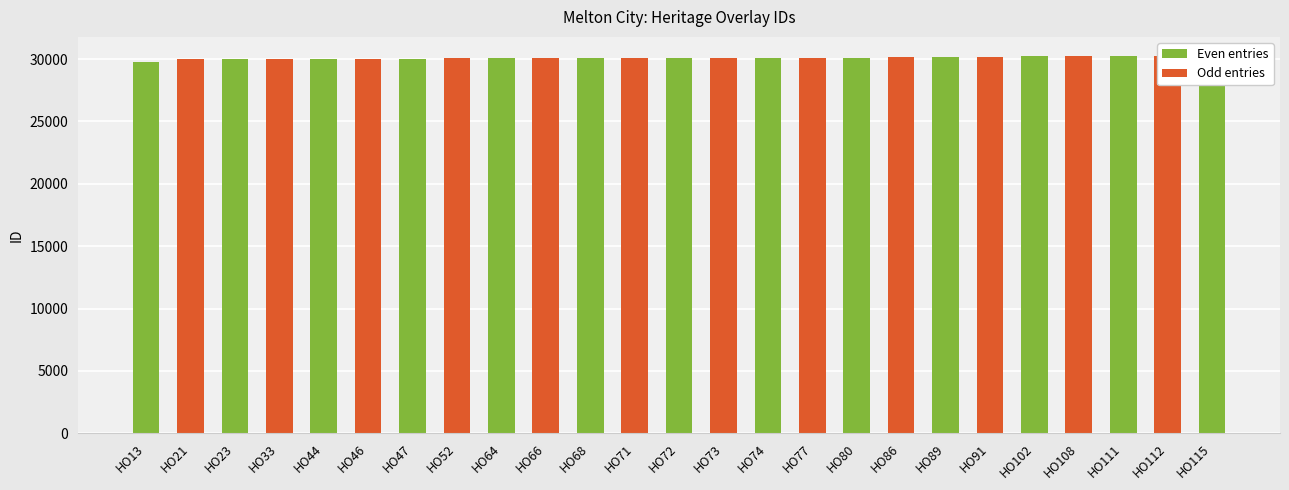

At which label does the data first exceed 30096?

HO73